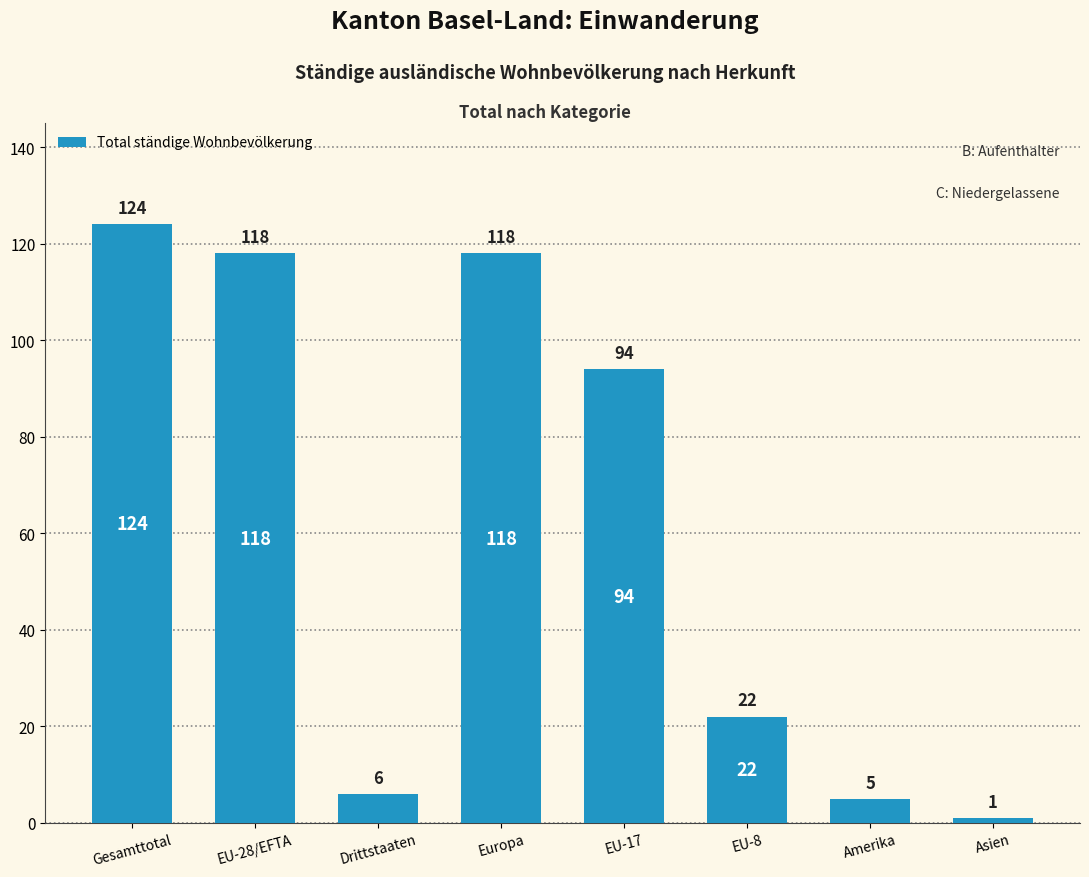

Is it true that the value at Europa is 118?

True